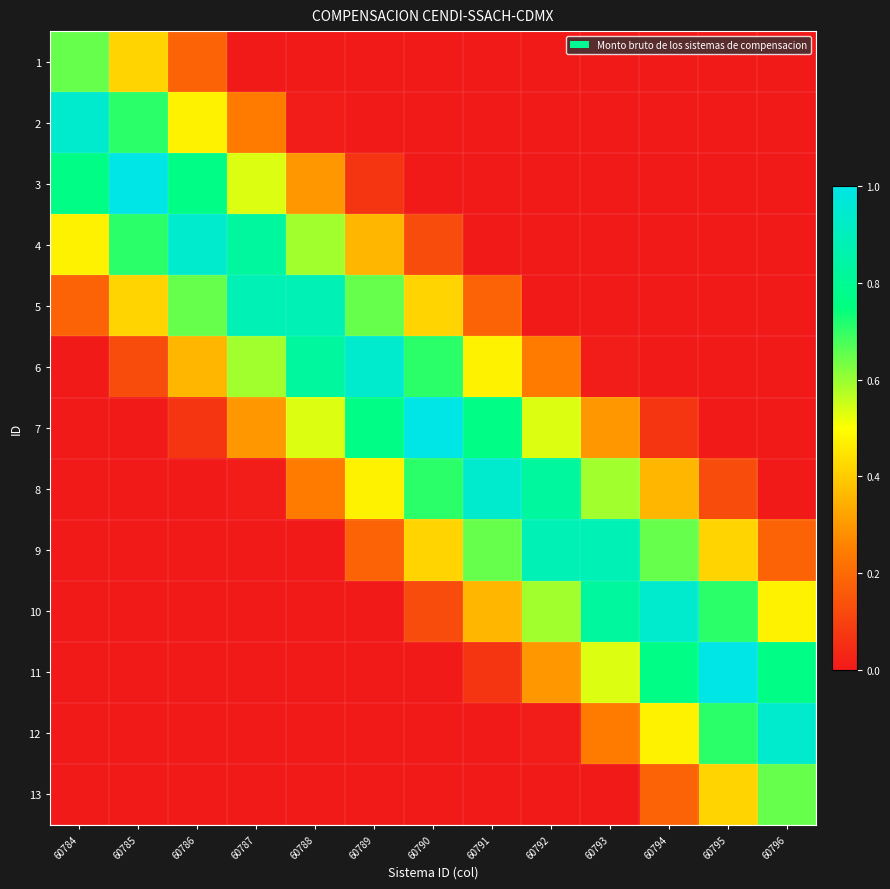

Reading left to right, transcribe all the data shown in this chart.

1: 60784=0.6	60785=0.4	60786=0.2	60787=0.0	60788=0.0	60789=0.0	60790=0.0	60791=0.0	60792=0.0	60793=0.0	60794=0.0	60795=0.0	60796=0.0
2: 60784=0.9	60785=0.7	60786=0.5	60787=0.2	60788=0.0	60789=0.0	60790=0.0	60791=0.0	60792=0.0	60793=0.0	60794=0.0	60795=0.0	60796=0.0
3: 60784=0.8	60785=1.0	60786=0.8	60787=0.5	60788=0.3	60789=0.1	60790=0.0	60791=0.0	60792=0.0	60793=0.0	60794=0.0	60795=0.0	60796=0.0
4: 60784=0.5	60785=0.7	60786=0.9	60787=0.8	60788=0.6	60789=0.4	60790=0.1	60791=0.0	60792=0.0	60793=0.0	60794=0.0	60795=0.0	60796=0.0
5: 60784=0.2	60785=0.4	60786=0.7	60787=0.9	60788=0.9	60789=0.6	60790=0.4	60791=0.2	60792=0.0	60793=0.0	60794=0.0	60795=0.0	60796=0.0
6: 60784=0.0	60785=0.1	60786=0.4	60787=0.6	60788=0.8	60789=0.9	60790=0.7	60791=0.5	60792=0.2	60793=0.0	60794=0.0	60795=0.0	60796=0.0
7: 60784=0.0	60785=0.0	60786=0.1	60787=0.3	60788=0.5	60789=0.8	60790=1.0	60791=0.8	60792=0.5	60793=0.3	60794=0.1	60795=0.0	60796=0.0
8: 60784=0.0	60785=0.0	60786=0.0	60787=0.0	60788=0.2	60789=0.5	60790=0.7	60791=0.9	60792=0.8	60793=0.6	60794=0.4	60795=0.1	60796=0.0
9: 60784=0.0	60785=0.0	60786=0.0	60787=0.0	60788=0.0	60789=0.2	60790=0.4	60791=0.7	60792=0.9	60793=0.9	60794=0.6	60795=0.4	60796=0.2
10: 60784=0.0	60785=0.0	60786=0.0	60787=0.0	60788=0.0	60789=0.0	60790=0.1	60791=0.4	60792=0.6	60793=0.8	60794=0.9	60795=0.7	60796=0.5
11: 60784=0.0	60785=0.0	60786=0.0	60787=0.0	60788=0.0	60789=0.0	60790=0.0	60791=0.1	60792=0.3	60793=0.5	60794=0.8	60795=1.0	60796=0.8
12: 60784=0.0	60785=0.0	60786=0.0	60787=0.0	60788=0.0	60789=0.0	60790=0.0	60791=0.0	60792=0.0	60793=0.2	60794=0.5	60795=0.7	60796=0.9
13: 60784=0.0	60785=0.0	60786=0.0	60787=0.0	60788=0.0	60789=0.0	60790=0.0	60791=0.0	60792=0.0	60793=0.0	60794=0.2	60795=0.4	60796=0.7